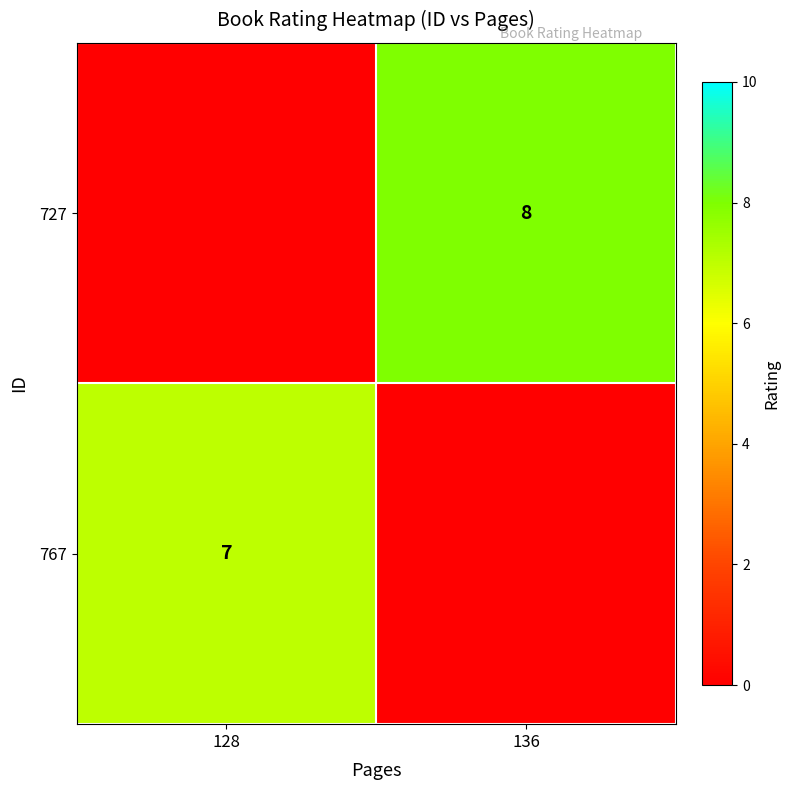

Is it true that 767 equals 7 at 128?

True